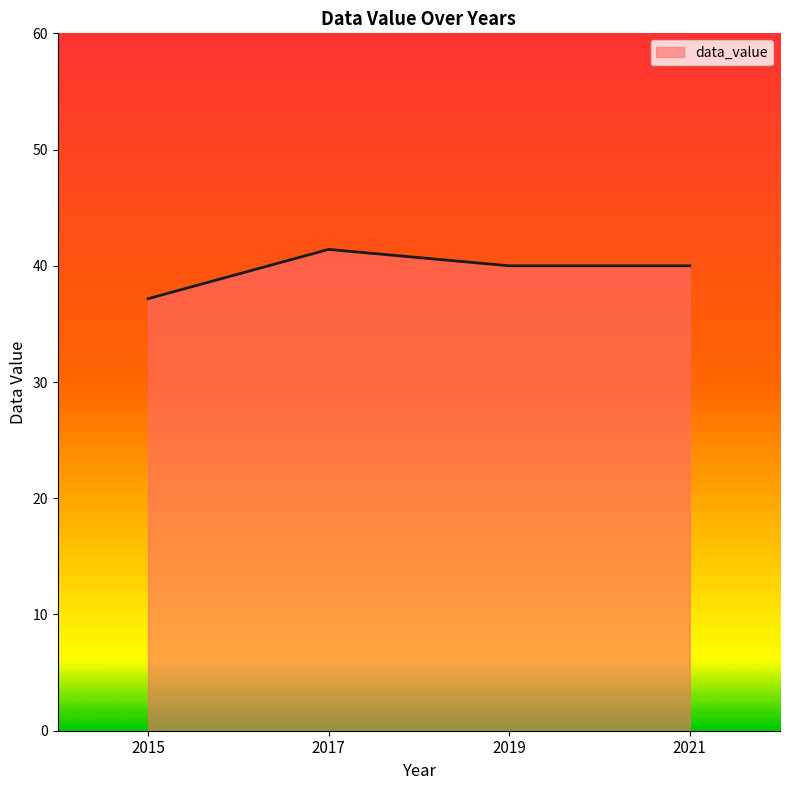

Does the chart have visible grid lines?

No